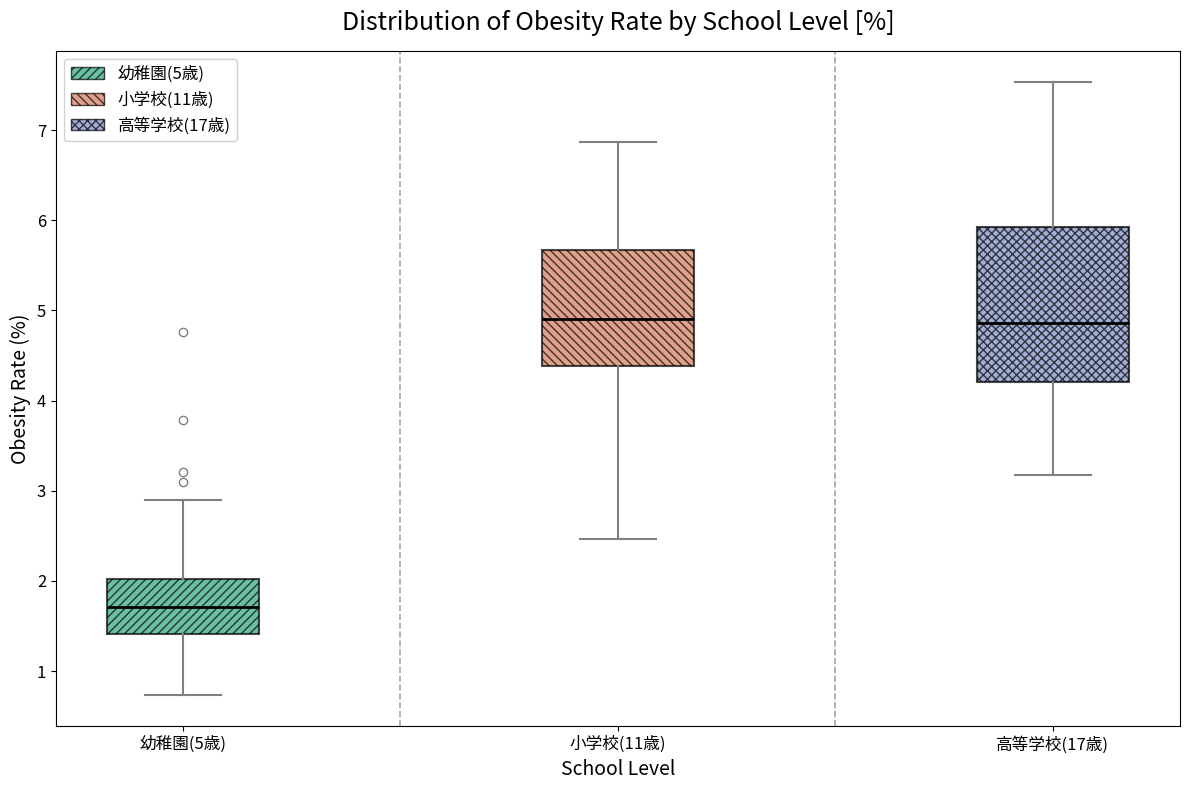

Reading left to right, read every box against the y-axis: the position of its median line, the range the box covers, and the ends of its whiskers. The values are not printed on the chart, so give them approximately, as read against the axis.

幼稚園(5歳): median 1.7, box 1.4 to 2.0, whiskers 0.7 to 2.9
小学校(11歳): median 4.9, box 4.4 to 5.7, whiskers 2.5 to 6.9
高等学校(17歳): median 4.9, box 4.2 to 5.9, whiskers 3.2 to 7.5